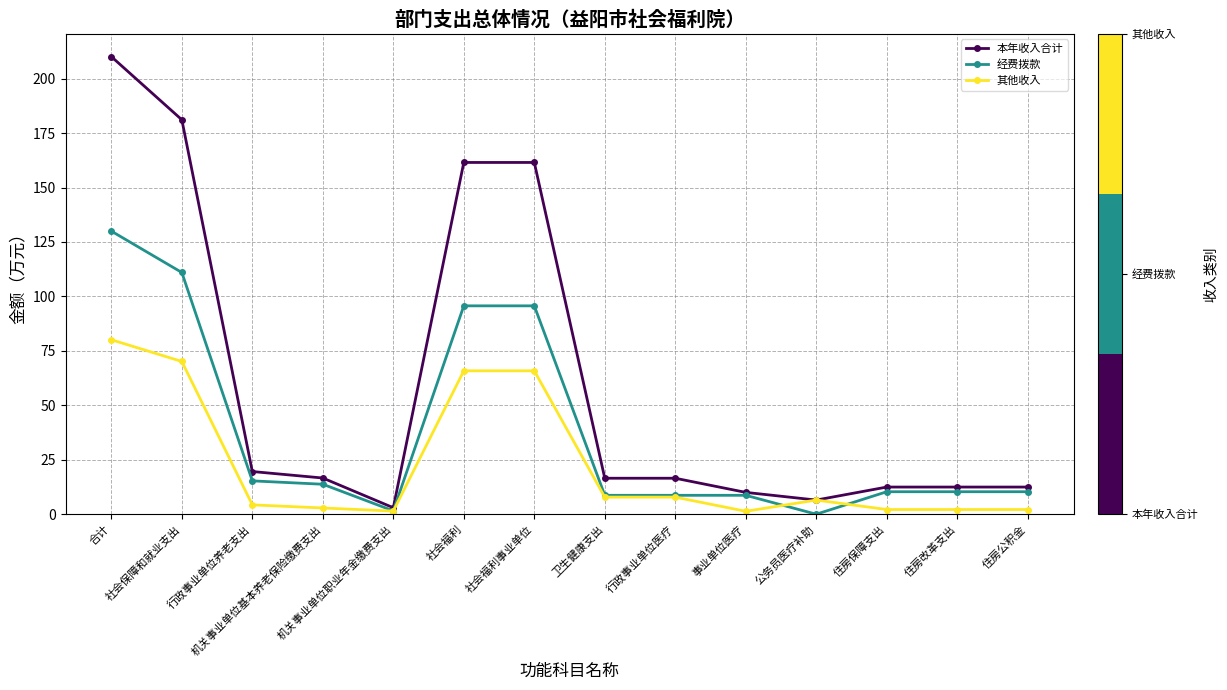

List the series in order of their overall mean, lowest first.

其他收入, 经费拨款, 本年收入合计